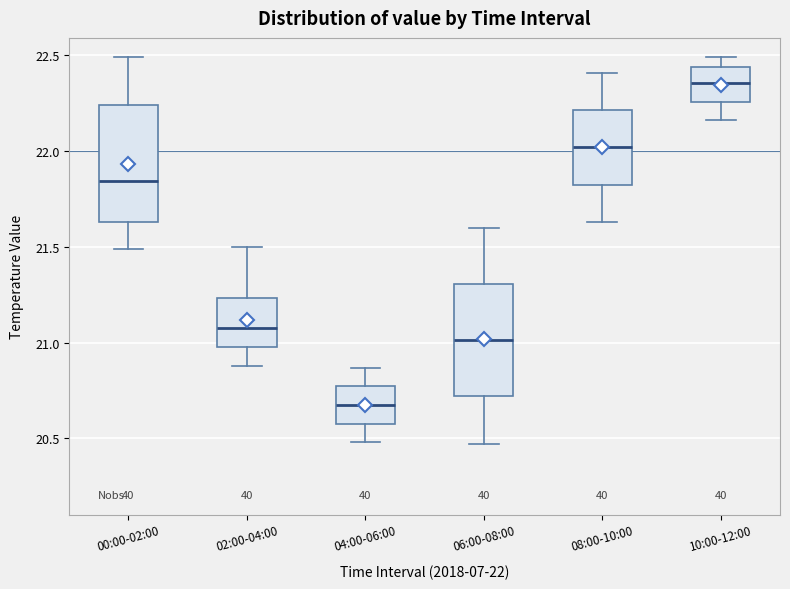

Reading left to right, transcribe this box plot: for each box, give where its median line is, the range the box spans, and where its two whiskers end, as read against the y-axis. The values are not printed on the chart, so give them approximately, as read against the axis.

00:00-02:00: median 21.85, box 21.65 to 22.25, whiskers 21.50 to 22.50
02:00-04:00: median 21.10, box 21.00 to 21.25, whiskers 20.90 to 21.50
04:00-06:00: median 20.70, box 20.60 to 20.75, whiskers 20.50 to 20.85
06:00-08:00: median 21.00, box 20.70 to 21.30, whiskers 20.45 to 21.60
08:00-10:00: median 22.00, box 21.85 to 22.20, whiskers 21.65 to 22.40
10:00-12:00: median 22.35, box 22.25 to 22.45, whiskers 22.15 to 22.50